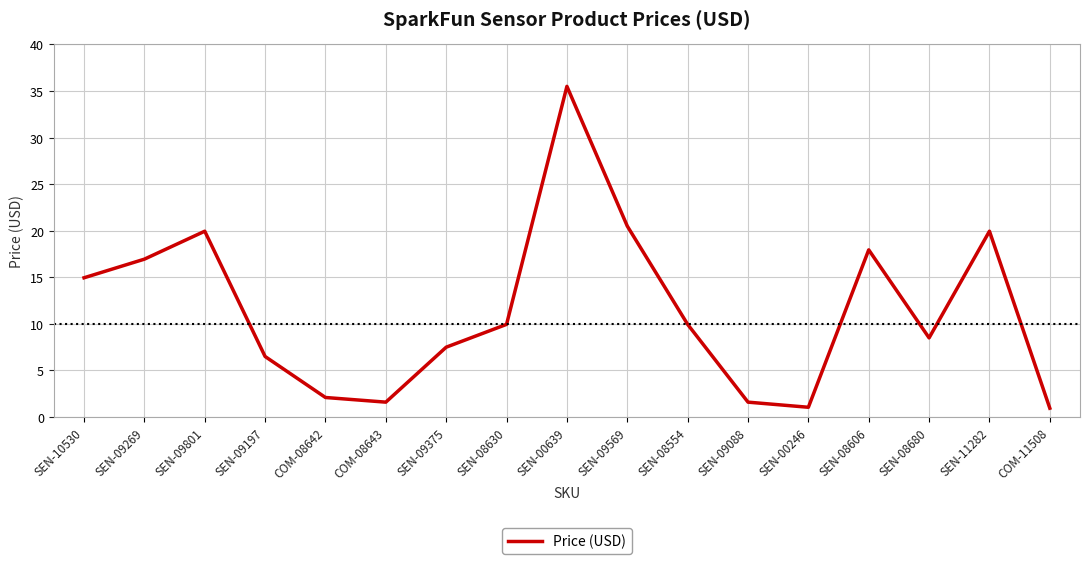

What position from the right is SEN-09197?

14